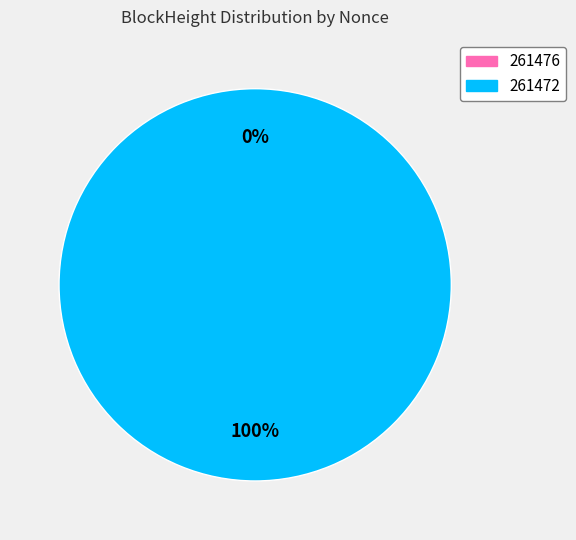

Count the number of slices in the pie.

2